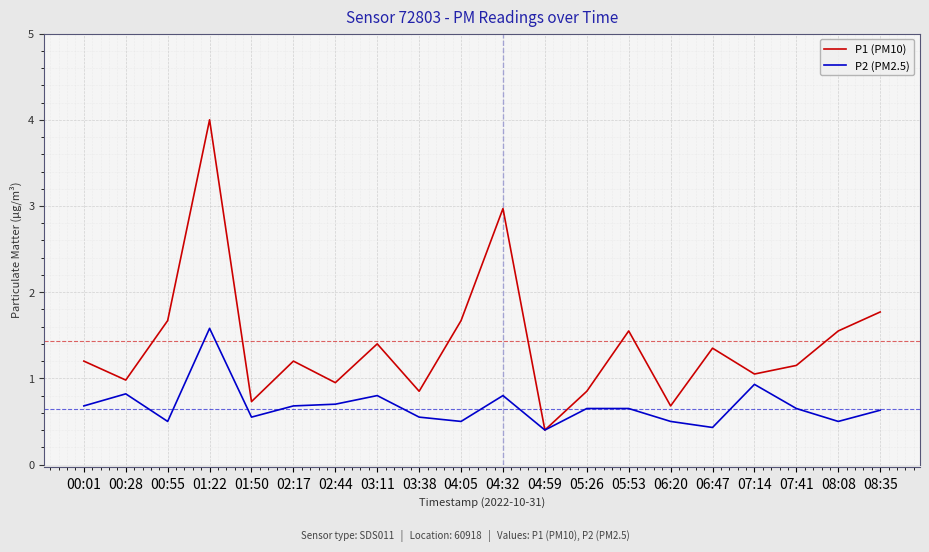

Rank the series by their average value, from highest to lowest.

P1 (PM10), P2 (PM2.5)